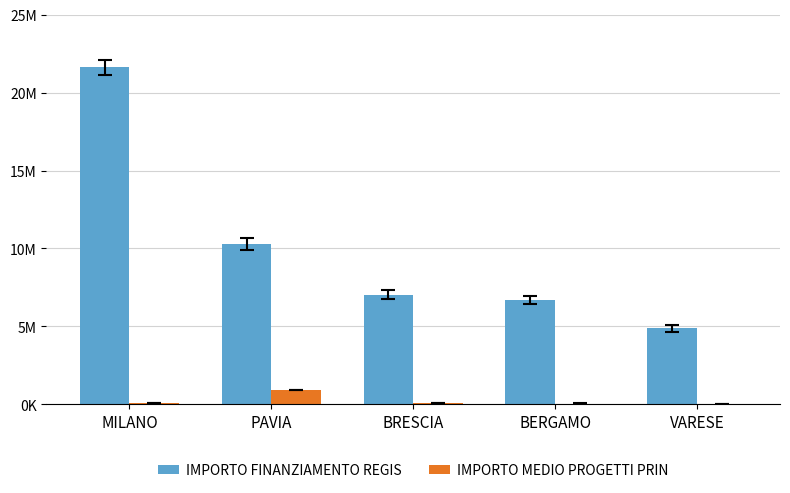

Which series has the largest range (max minus min)?

IMPORTO FINANZIAMENTO REGIS